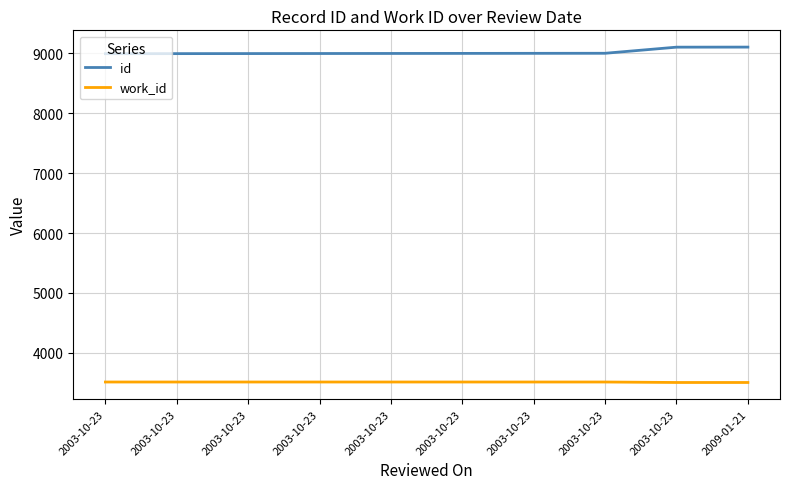

Which series has the widest spread of values?

id